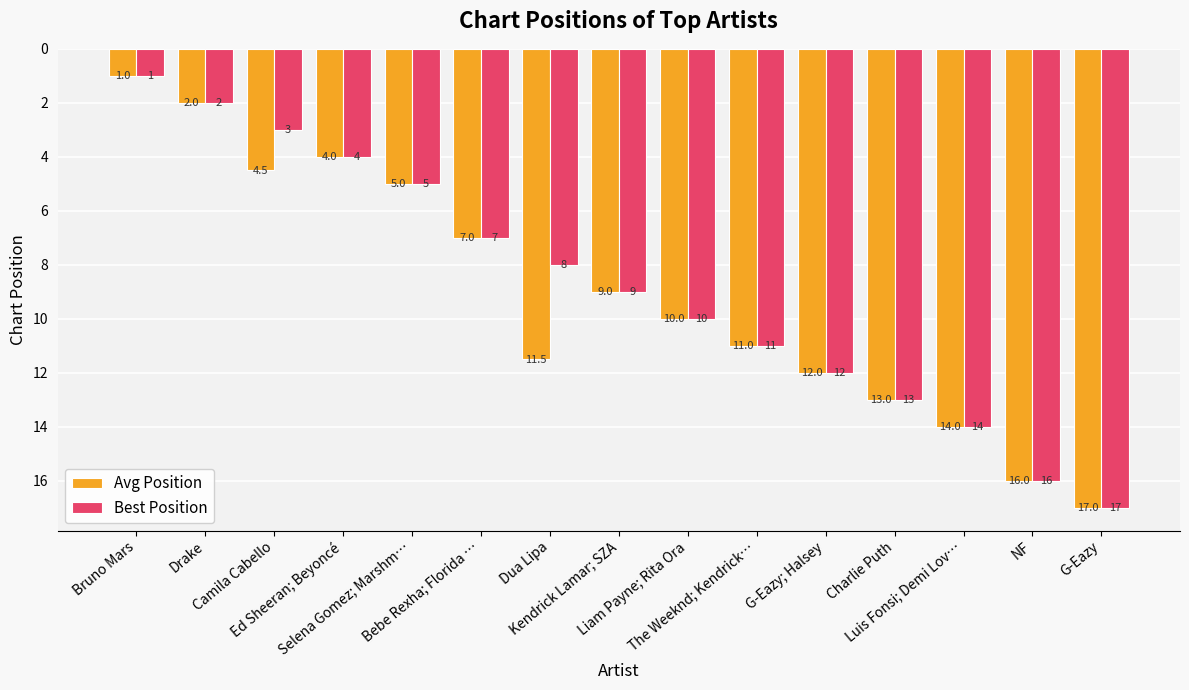

Does the chart contain stacked bars?

No